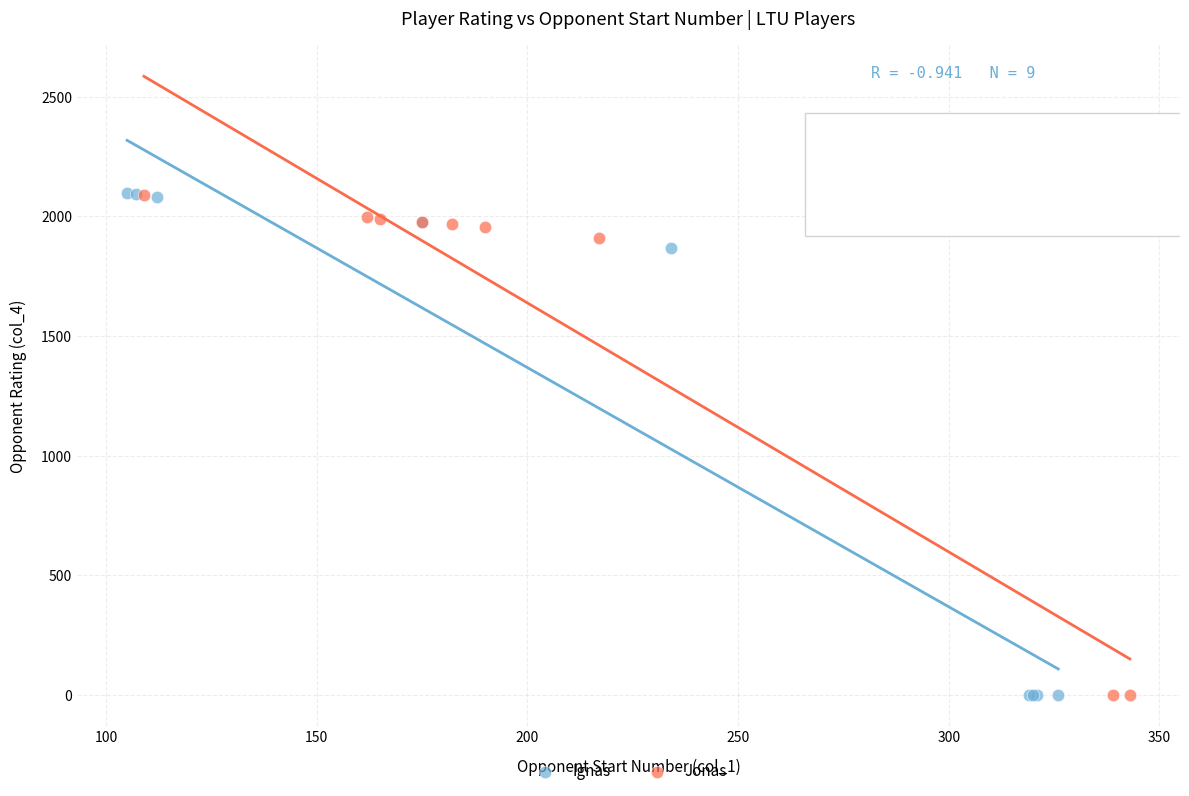

Which series has the largest Y range (max minus min)?

Ignas